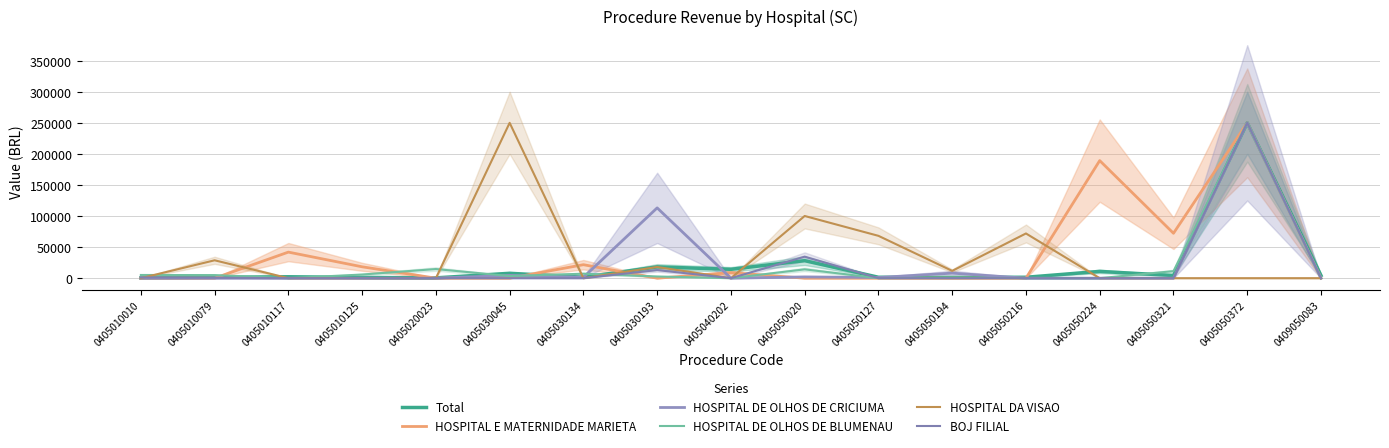

Reading left to right, list all the values displayed in this chart.

Total: 0405010010=388.2	0405010079=1375.5	0405010117=2263.2	0405010125=1185.3	0405020023=494.5	0405030045=7860.1	0405030134=1532.9	0405030193=18136.0	0405040202=14273.1	0405050020=28172.9	0405050127=1476.7	0405050194=1048.0	0405050216=1458.9	0405050224=10903.4	0405050321=4279.4	0405050372=250000.0	0409050083=4268.0
HOSPITAL E MATERNIDADE MARIETA: 0405010010=0.0	0405010079=0.0	0405010117=41941.8	0405010125=18305.8	0405020023=0.0	0405030045=0.0	0405030134=21680.3	0405030193=0.0	0405040202=8817.0	0405050020=0.0	0405050127=0.0	0405050194=0.0	0405050216=0.0	0405050224=189220.2	0405050321=72257.0	0405050372=250000.0	0409050083=0.0
HOSPITAL DE OLHOS DE CRICIUMA: 0405010010=0.0	0405010079=0.0	0405010117=0.0	0405010125=0.0	0405020023=0.0	0405030045=4519.6	0405030134=1371.9	0405030193=113125.6	0405040202=0.0	0405050020=2029.9	0405050127=1080.0	0405050194=8100.1	0405050216=0.0	0405050224=0.0	0405050321=0.0	0405050372=250000.0	0409050083=0.0
HOSPITAL DE OLHOS DE BLUMENAU: 0405010010=5131.7	0405010079=4958.8	0405010117=0.0	0405010125=5875.8	0405020023=14707.3	0405030045=3388.1	0405030134=7198.9	0405030193=2710.6	0405040202=0.0	0405050020=14202.1	0405050127=0.0	0405050194=708.4	0405050216=0.0	0405050224=0.0	0405050321=11313.7	0405050372=250000.0	0409050083=0.0
HOSPITAL DA VISAO: 0405010010=0.0	0405010079=28779.0	0405010117=0.0	0405010125=0.0	0405020023=0.0	0405030045=250000.0	0405030134=0.0	0405030193=17978.4	0405040202=0.0	0405050020=100085.2	0405050127=68129.9	0405050194=11746.5	0405050216=71949.4	0405050224=0.0	0405050321=0.0	0405050372=0.0	0409050083=0.0
BOJ FILIAL: 0405010010=1087.7	0405010079=700.7	0405010117=0.0	0405010125=0.0	0405020023=0.0	0405030045=0.0	0405030134=0.0	0405030193=13022.5	0405040202=0.0	0405050020=34617.5	0405050127=0.0	0405050194=0.0	0405050216=0.0	0405050224=0.0	0405050321=0.0	0405050372=250000.0	0409050083=0.0